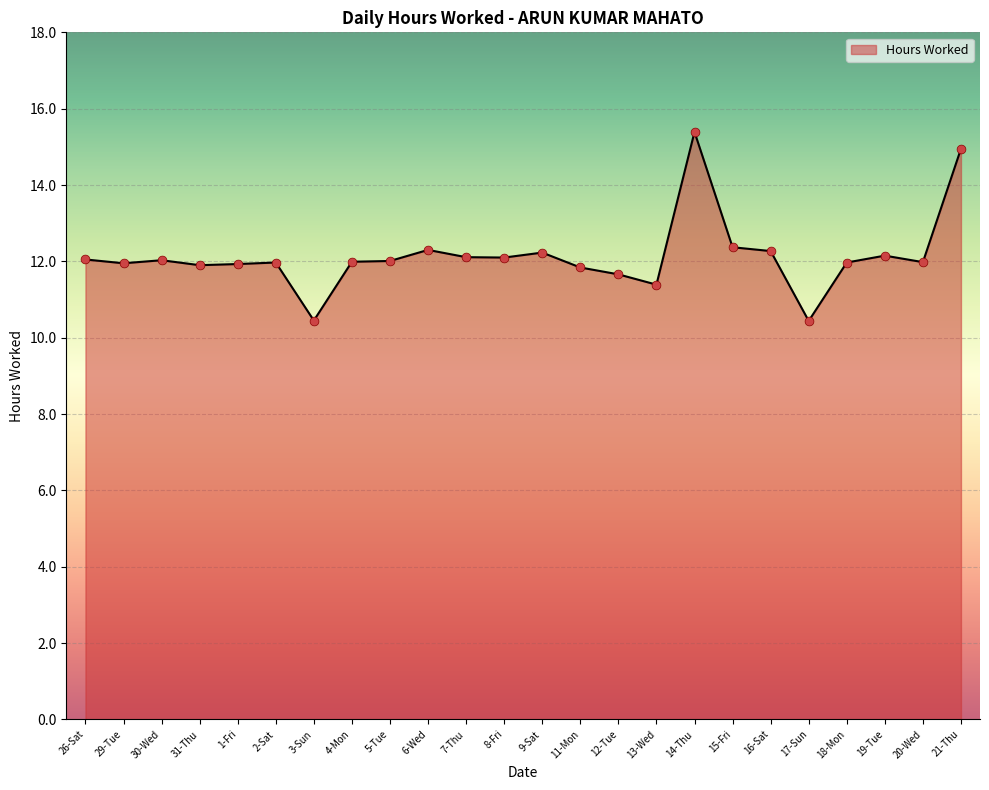

What is the ratio of the value at 31-Thu to the value at 7-Thu?

1.0